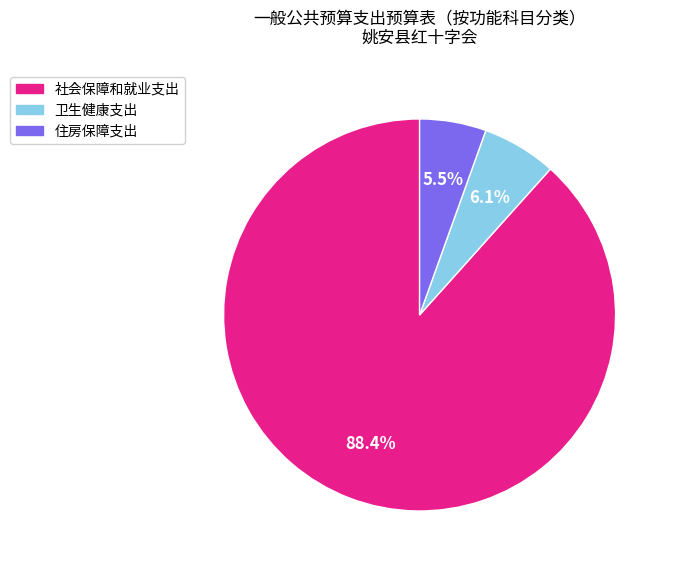

To the nearest percent, what percentage of the pie is 社会保障和就业支出?

88%